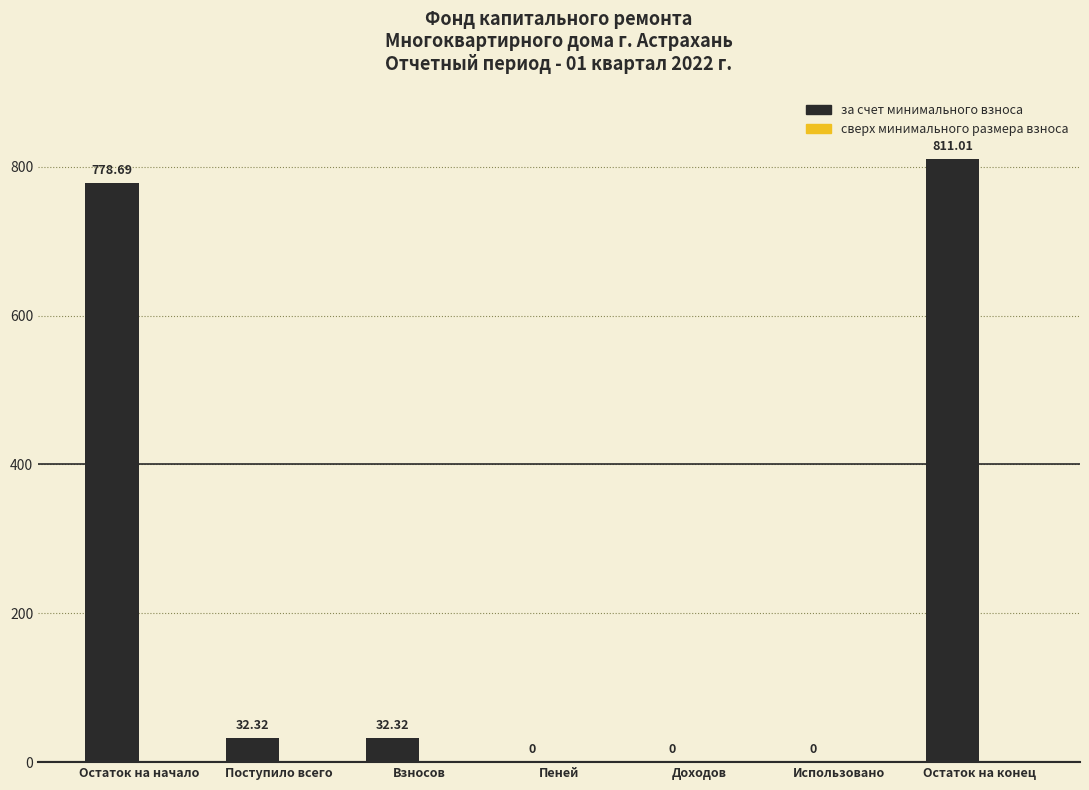

What is the change in value from Остаток на начало to Доходов?

-778.7